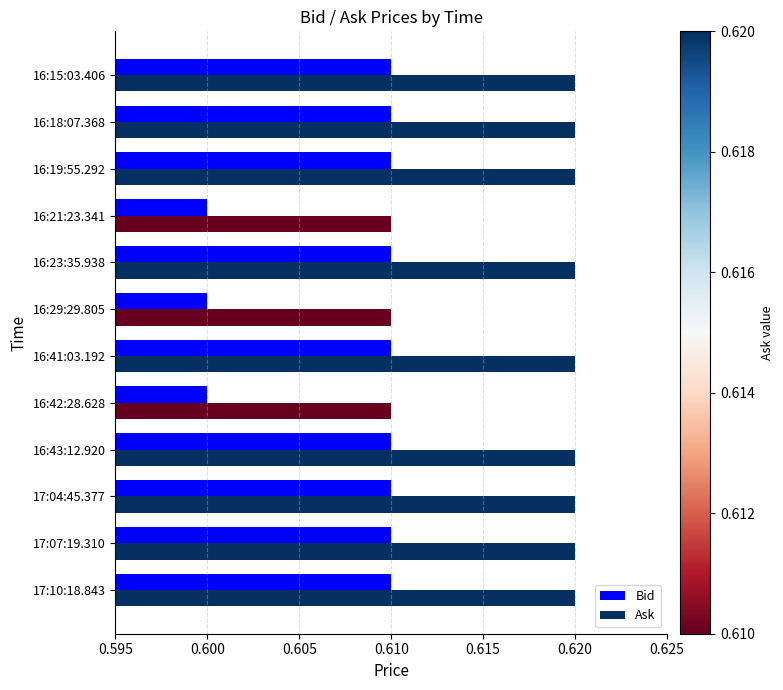

Count the Ask values in the range 0 to 1.

12